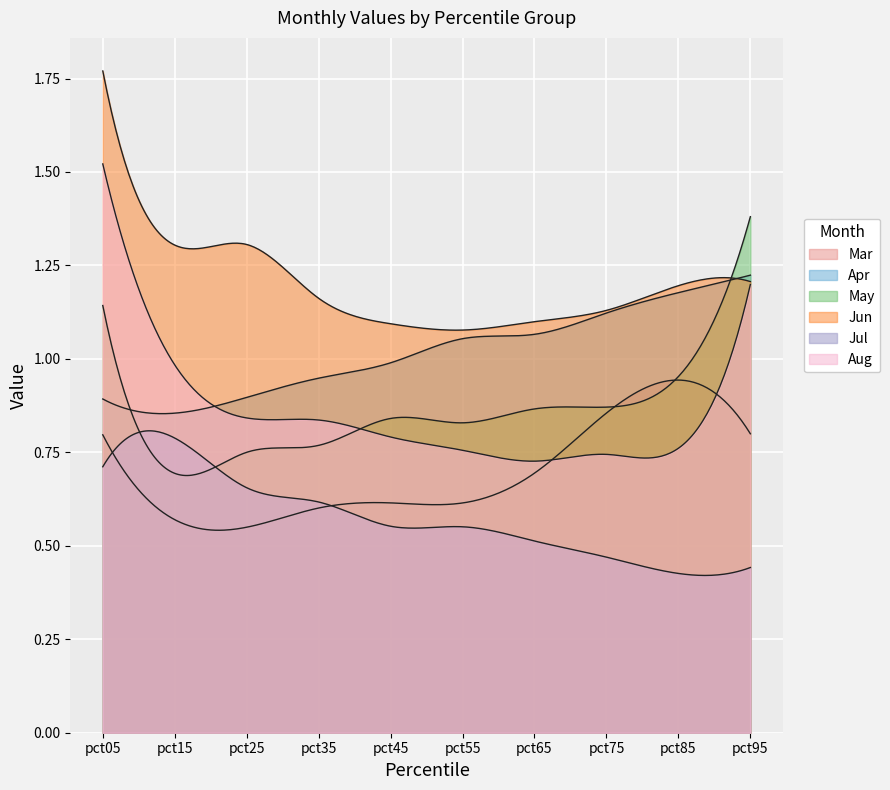

Between pct85 and pct45, which is larger?

pct85